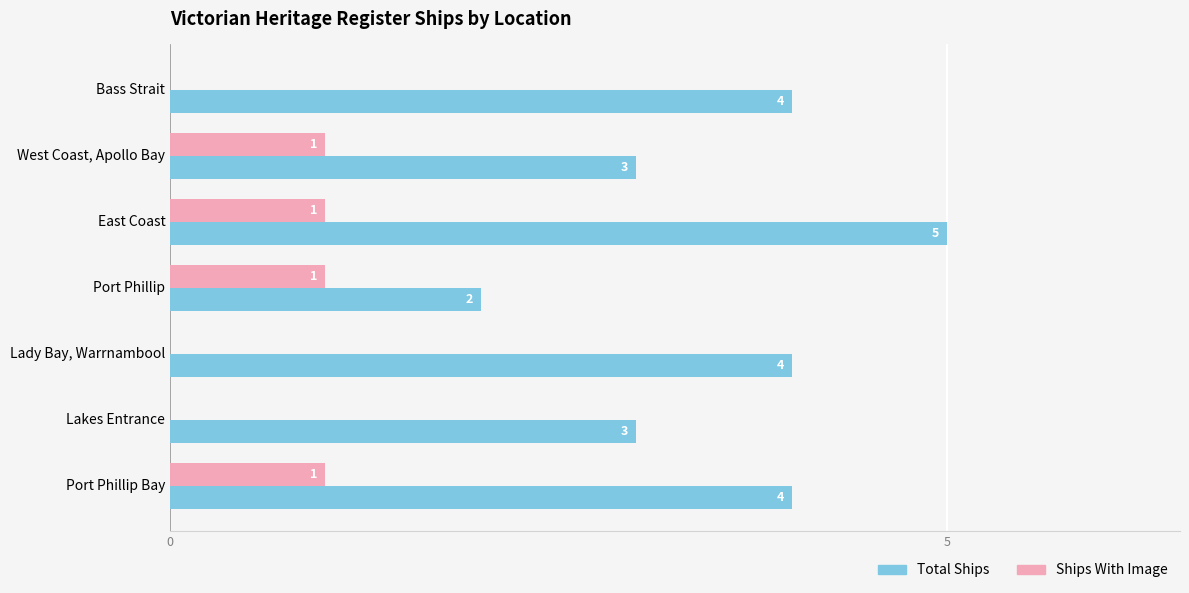

Between West Coast, Apollo Bay and East Coast, which series saw the biggest shift?

Total Ships